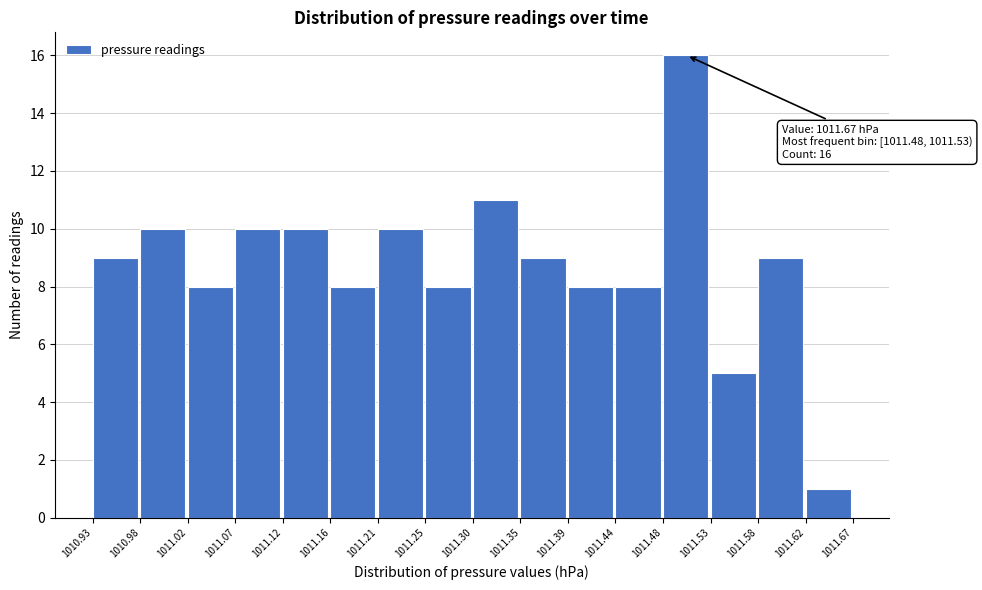

Over which range of the x-axis is the bar tallest?

1011.48 to 1011.53